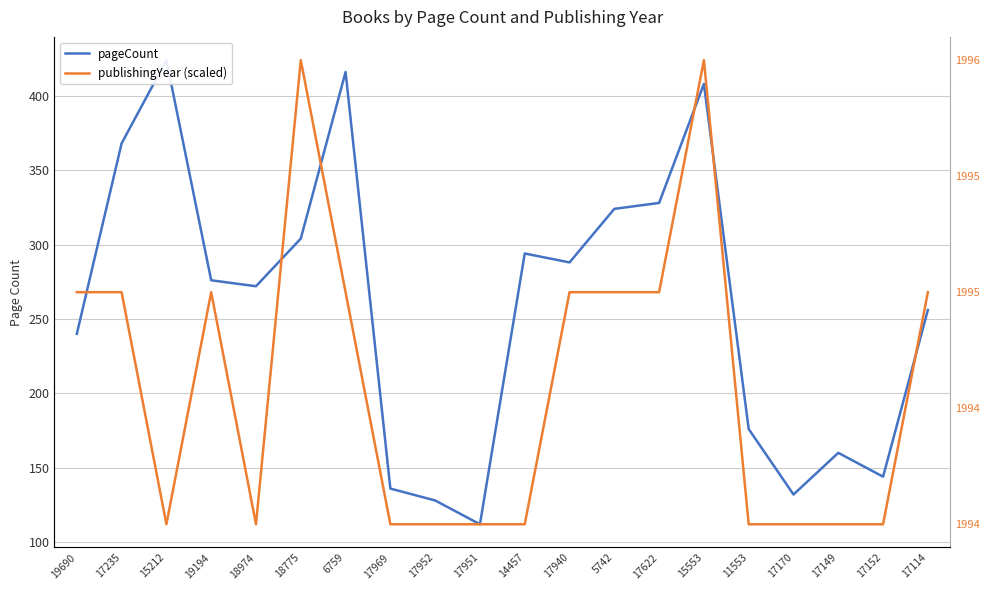

At which label is pageCount closest to 268?

18974